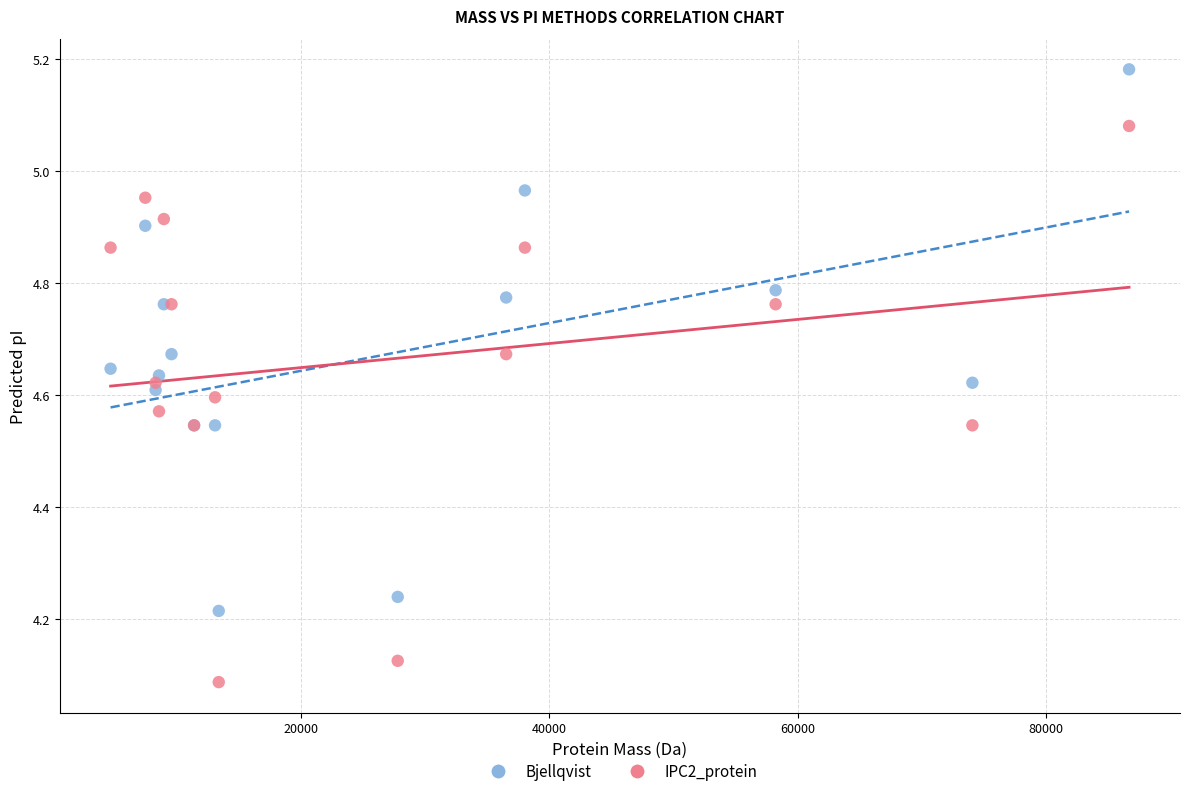

Which series contains the highest Y value?

Bjellqvist